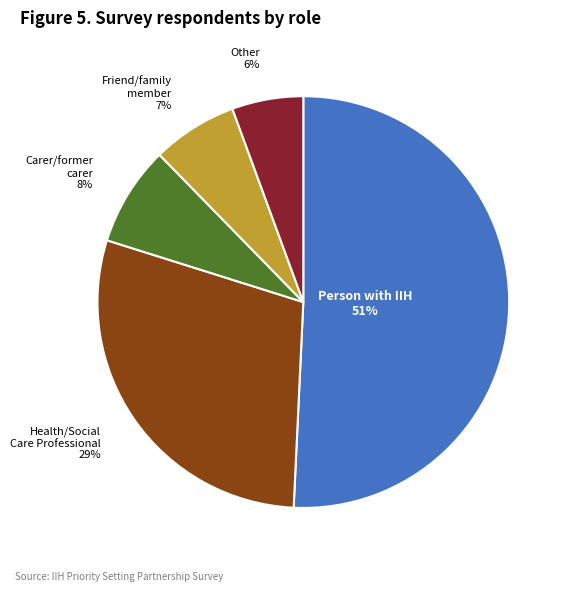

Is there a majority slice in this chart?

Yes